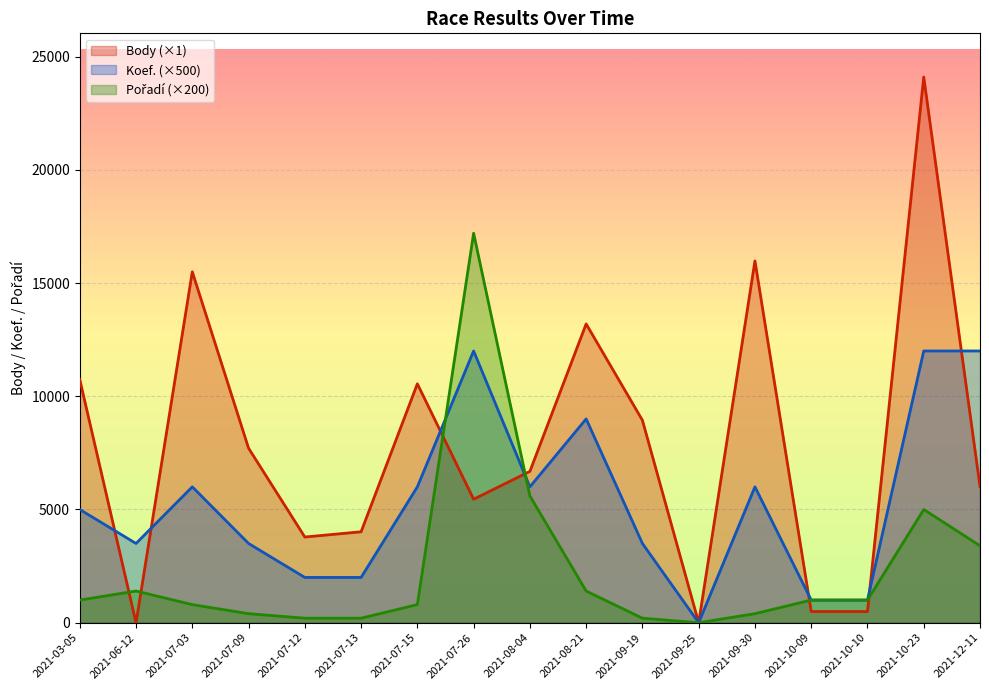

How many lines are shown in the chart?

3